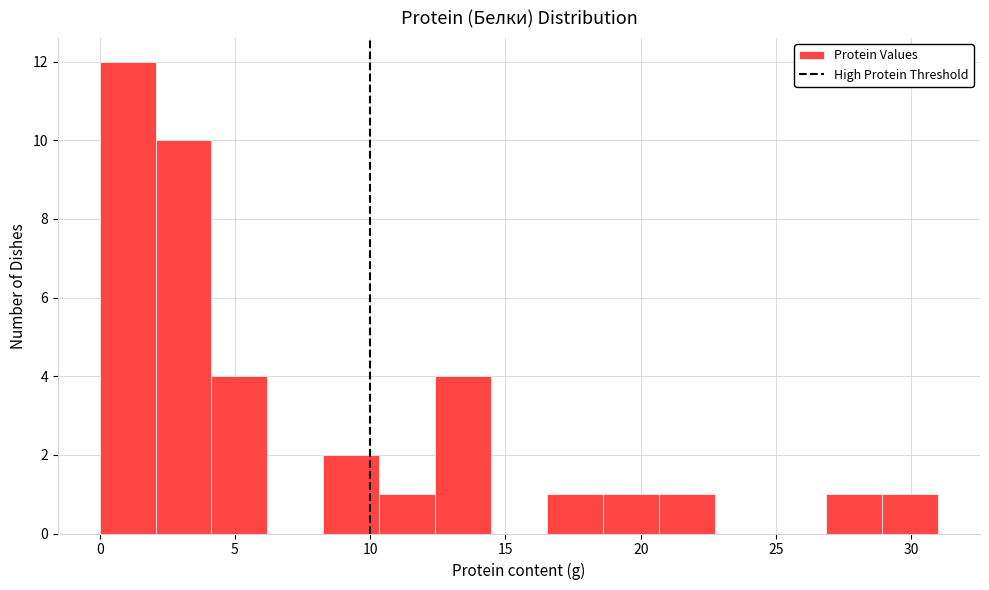

Reading left to right, list every bar in this chart as the range it spans on the x-axis followed by its height. Neither the bar edges nor the heights are printed on the chart, so give them approximately, as read against the axes.

0.0 to 2.0: 12
2.0 to 4.0: 10
4.0 to 6.0: 4
6.0 to 8.5: 0
8.5 to 10.5: 2
10.5 to 12.5: 1
12.5 to 14.5: 4
14.5 to 16.5: 0
16.5 to 18.5: 1
18.5 to 20.5: 1
20.5 to 22.5: 1
22.5 to 25.0: 0
25.0 to 27.0: 0
27.0 to 29.0: 1
29.0 to 31.0: 1